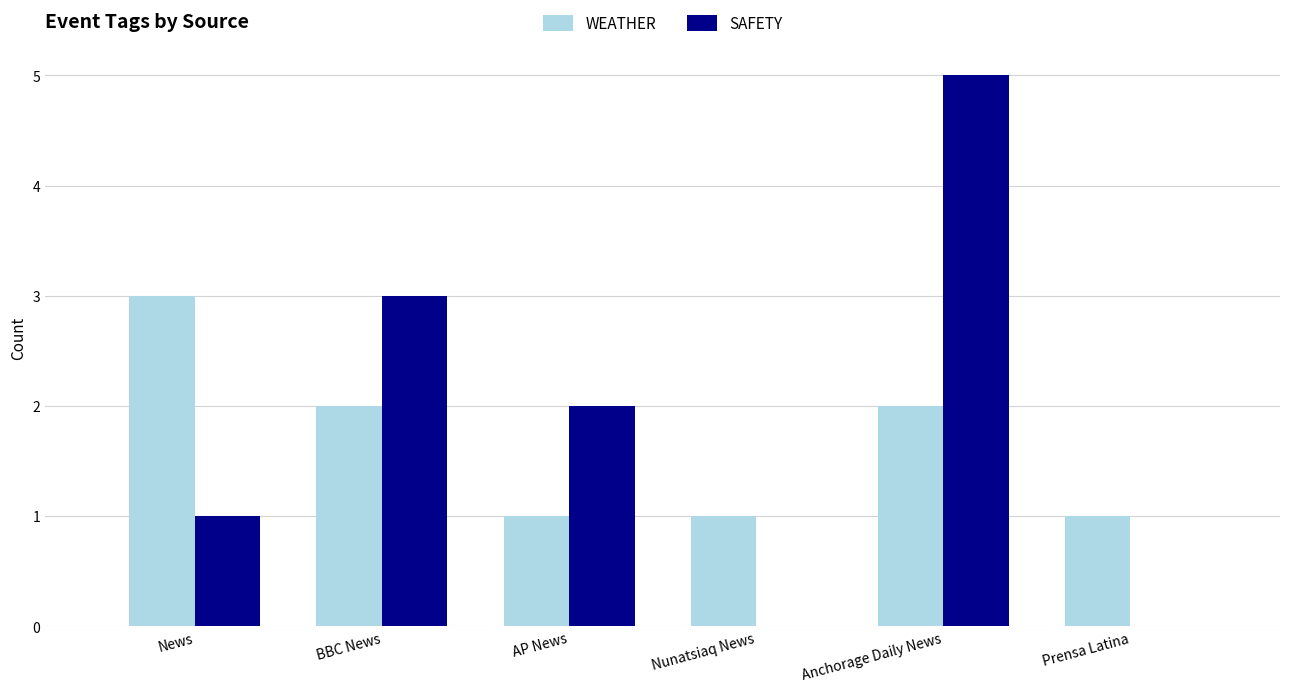

Count the WEATHER values in the range 1 to 2.

5